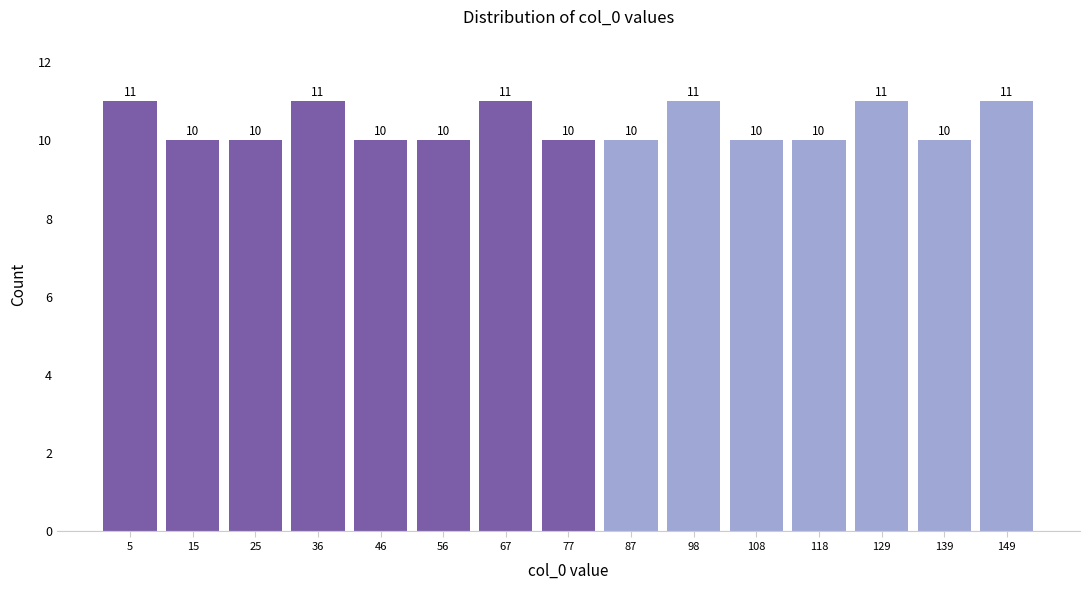

How tall is the bar that spans 62 to 72 on the x-axis? The bar edges are not printed on the chart, so give them approximately, as read against the axis.

11